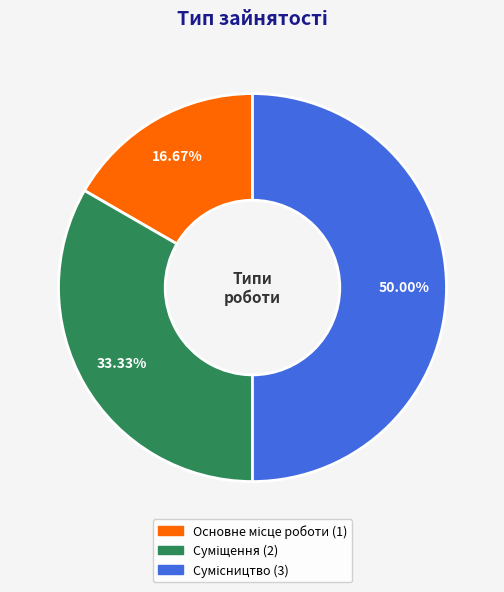

Rank the categories by value from highest to lowest.

Сумісництво, Суміщення, Основне місце роботи